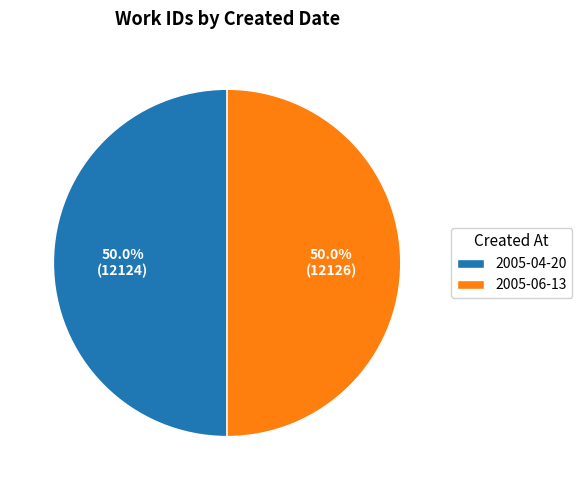

Is the sum of 2005-04-20 and 2005-06-13 greater than half?

Yes